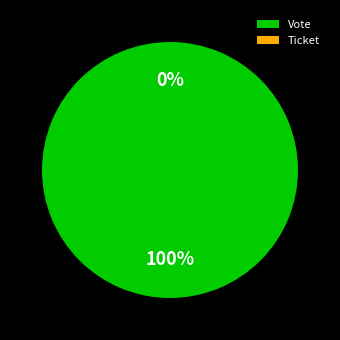

What is the change in value from Vote to Ticket?

-1